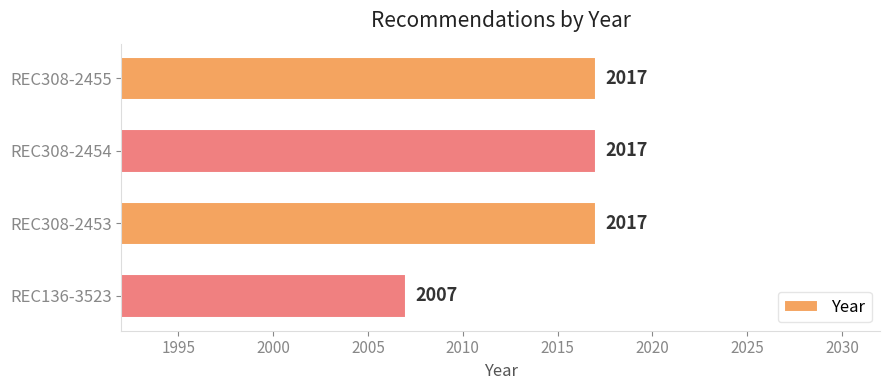

Reading bottom to top, list all the values displayed in this chart.

REC136-3523=2007	REC308-2453=2017	REC308-2454=2017	REC308-2455=2017